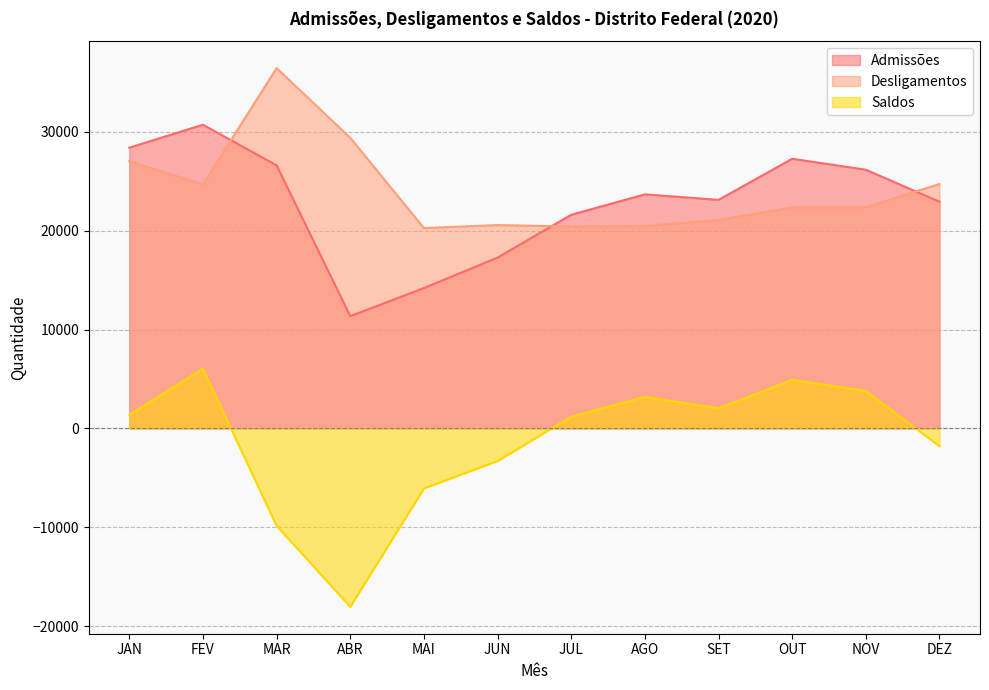

What is the value of the Desligamentos point at the 9th from the left?

21069